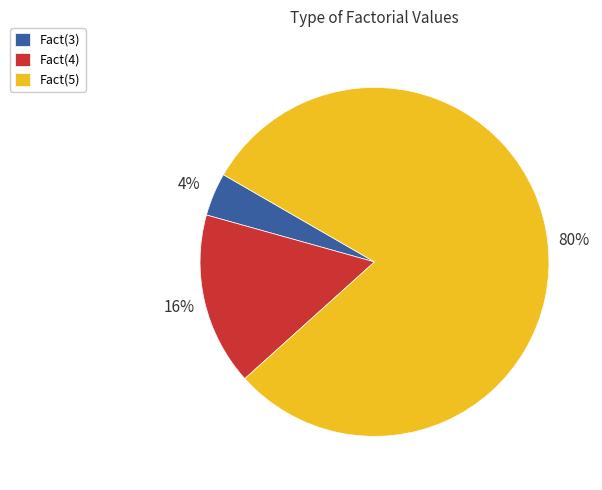

What is the ratio of the value at Fact(3) to the value at Fact(4)?

0.2